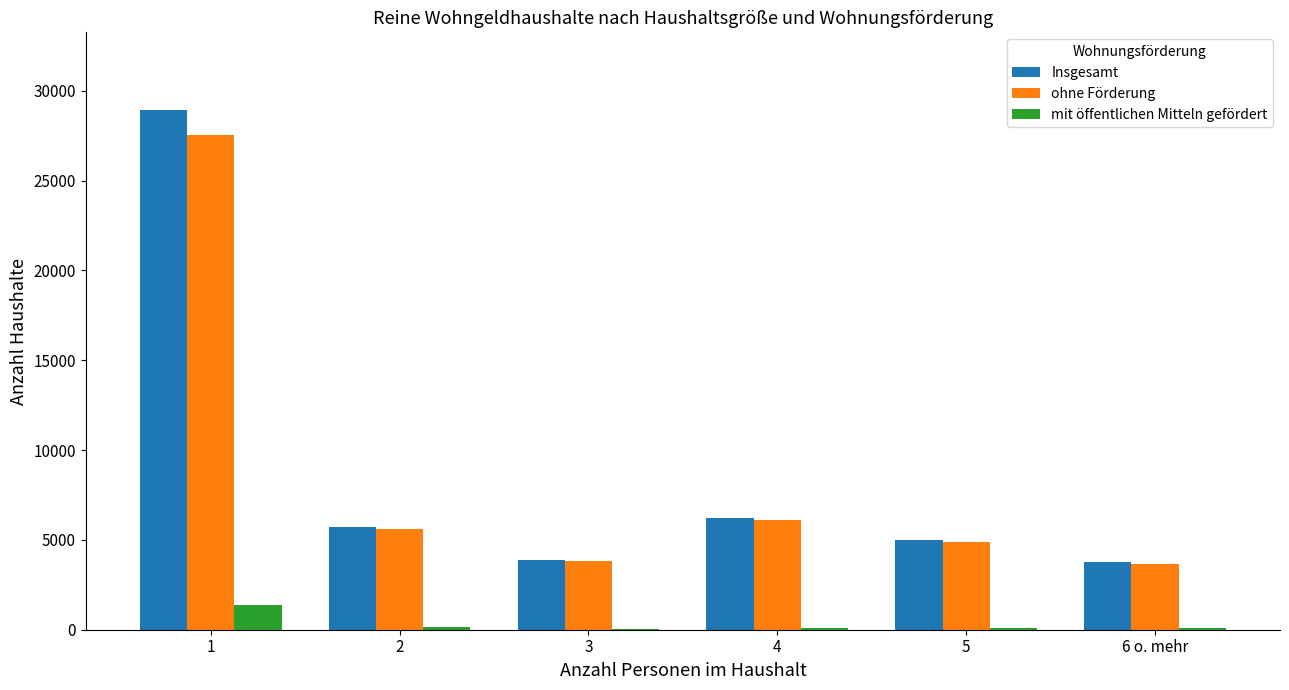

What is the highest value of the mit öffentlichen Mitteln gefördert series?

1380